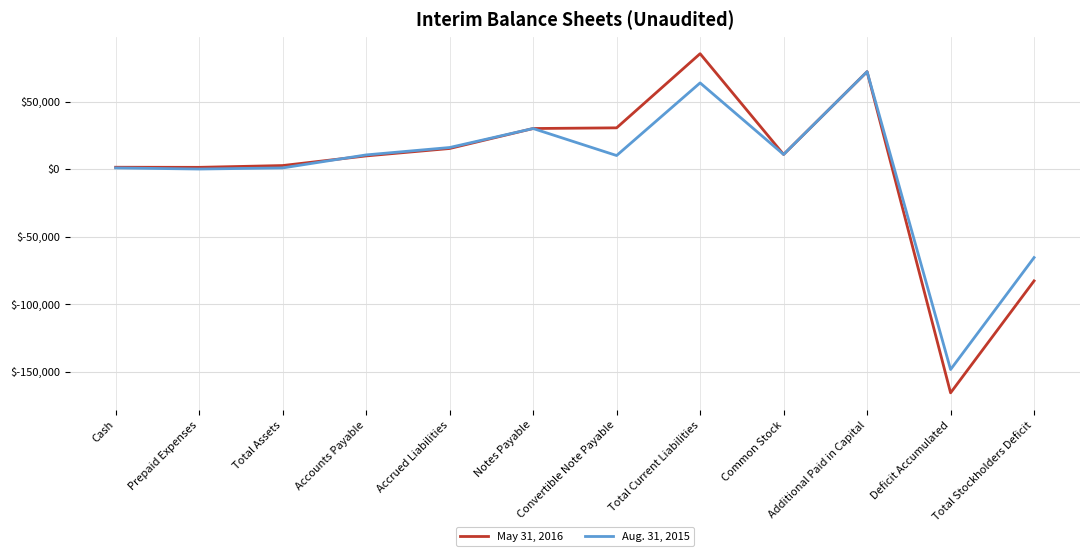

What are all the series names shown in the legend?

May 31, 2016, Aug. 31, 2015